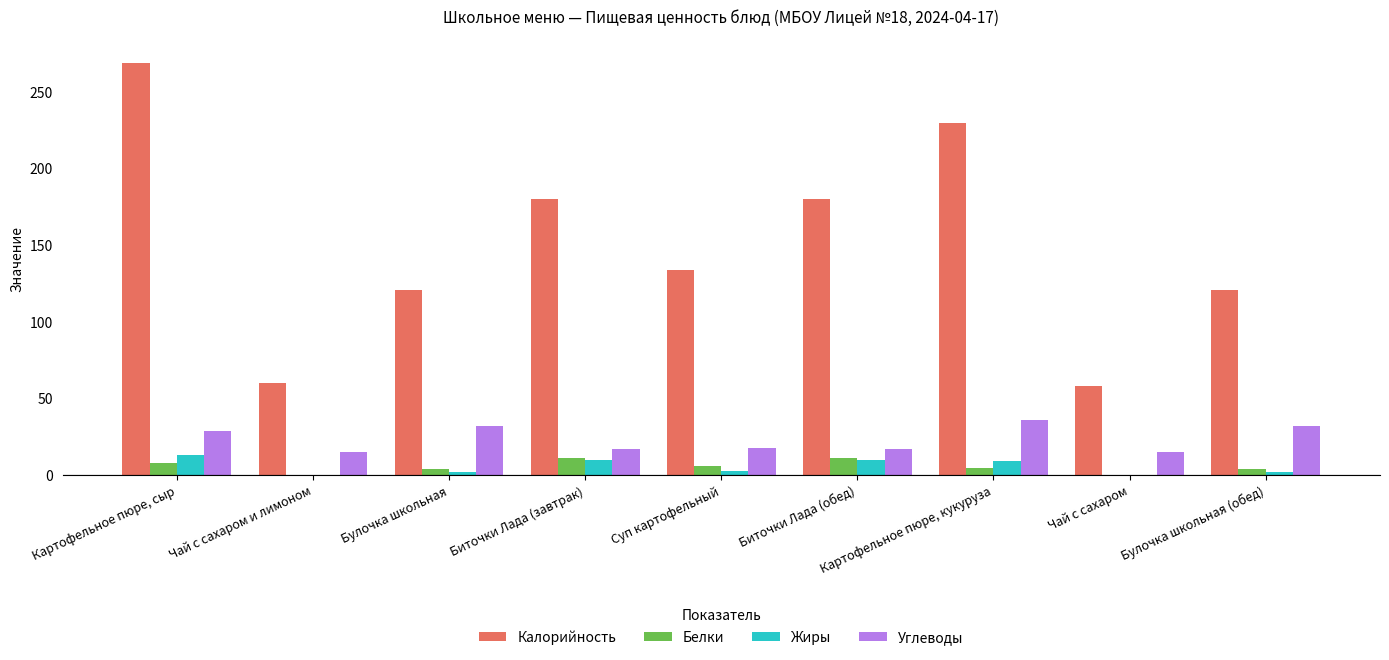

What is the sum of all Калорийность values?

1353